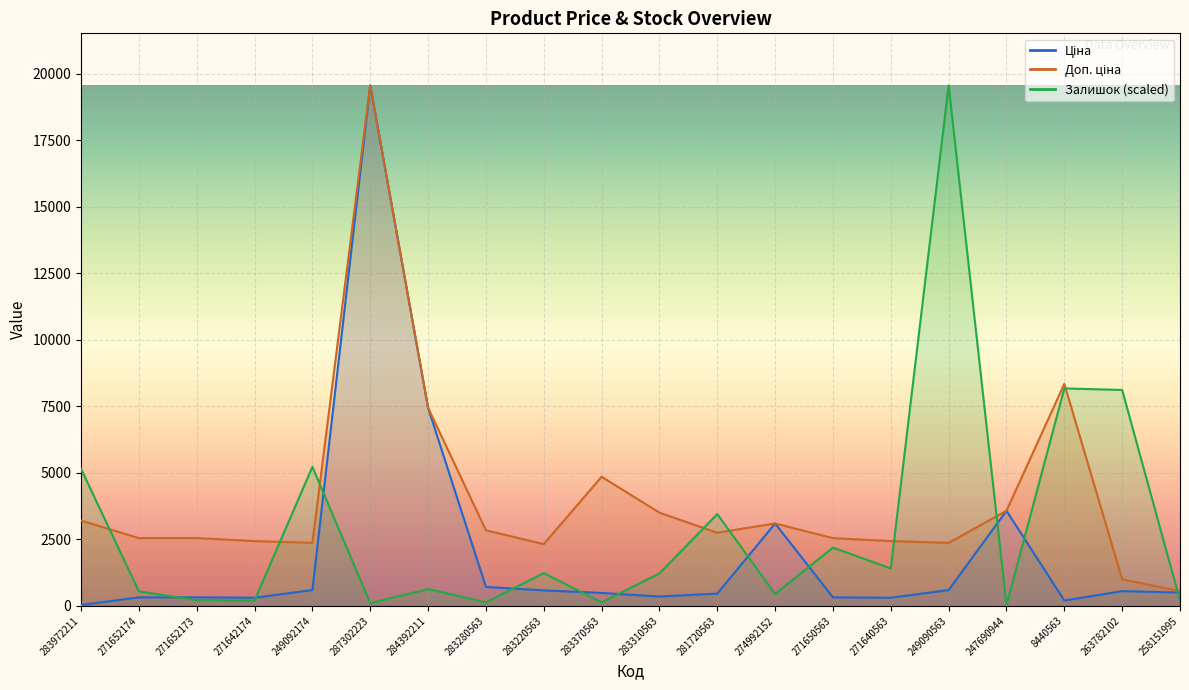

Read the Ціна value at 258151995.

497.1